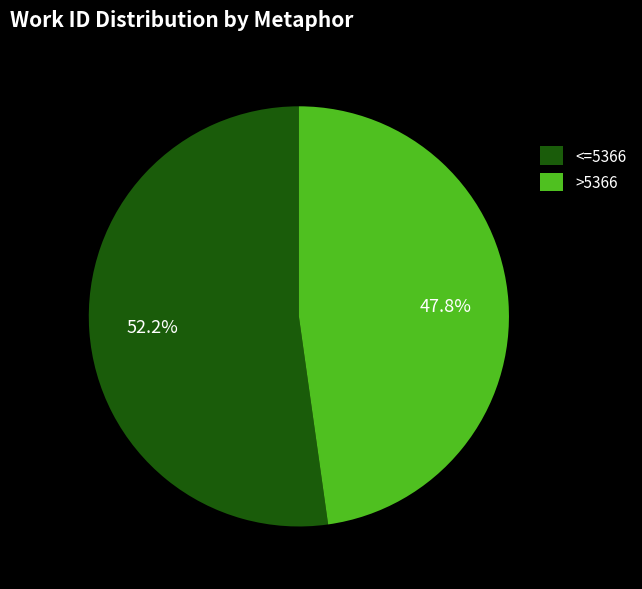

What percentage is NOT represented by >5366?

52.2%